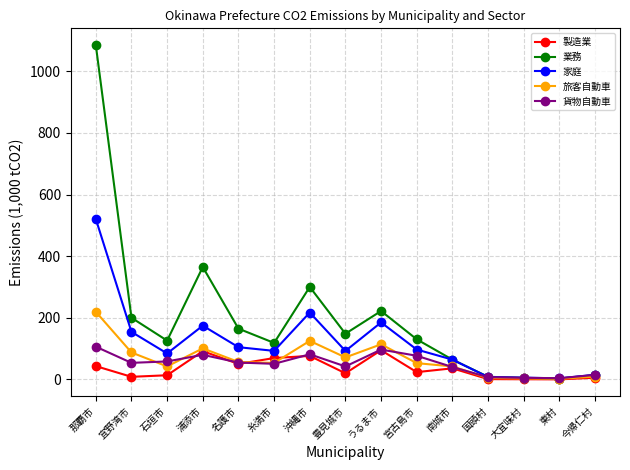

Read the 製造業 value at 糸満市.

69.2